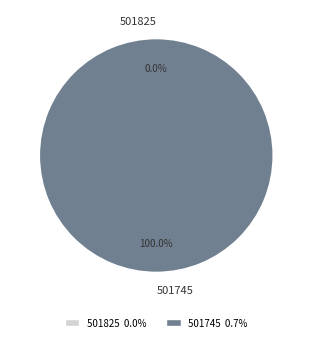

How many segments does this pie chart have?

2